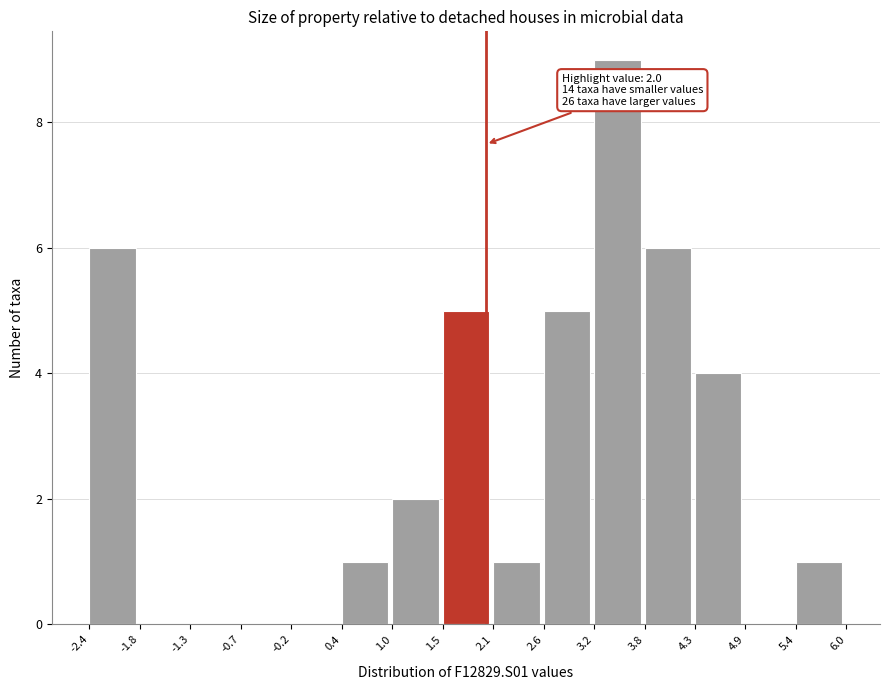

Which range on the x-axis has the tallest bar?

3.2 to 3.8